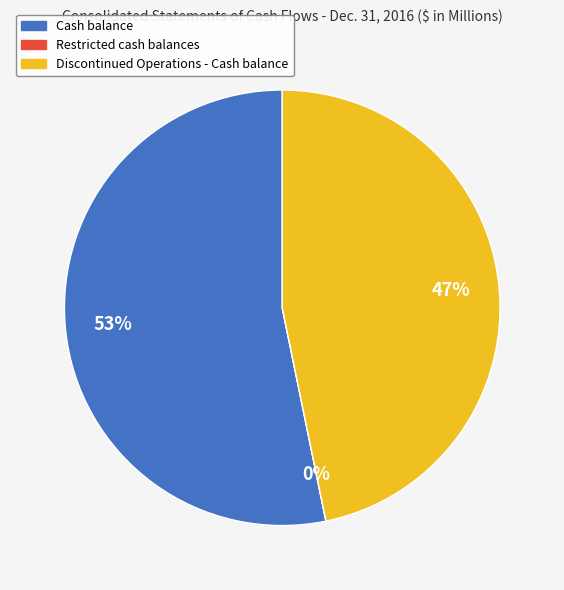

Rank the categories by value from highest to lowest.

Cash balance, Discontinued Operations - Cash balance, Restricted cash balances